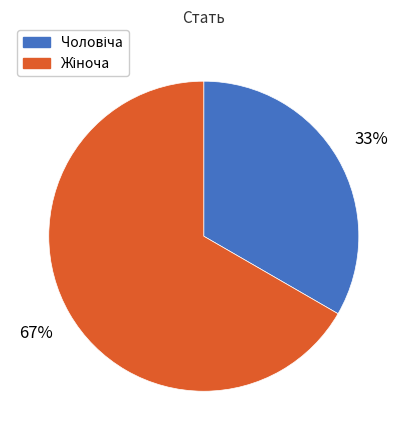

To the nearest percent, what is the average slice percentage?

50%